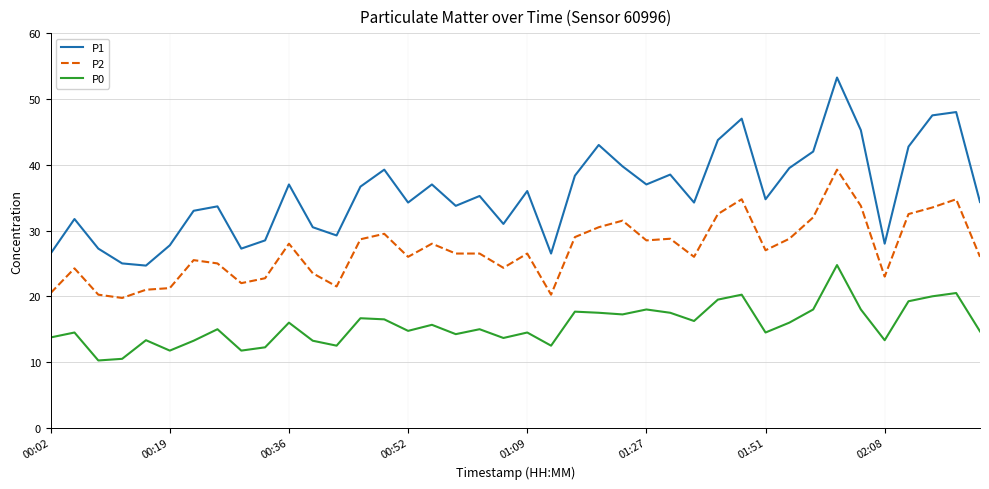

What are all the series names shown in the legend?

P1, P2, P0